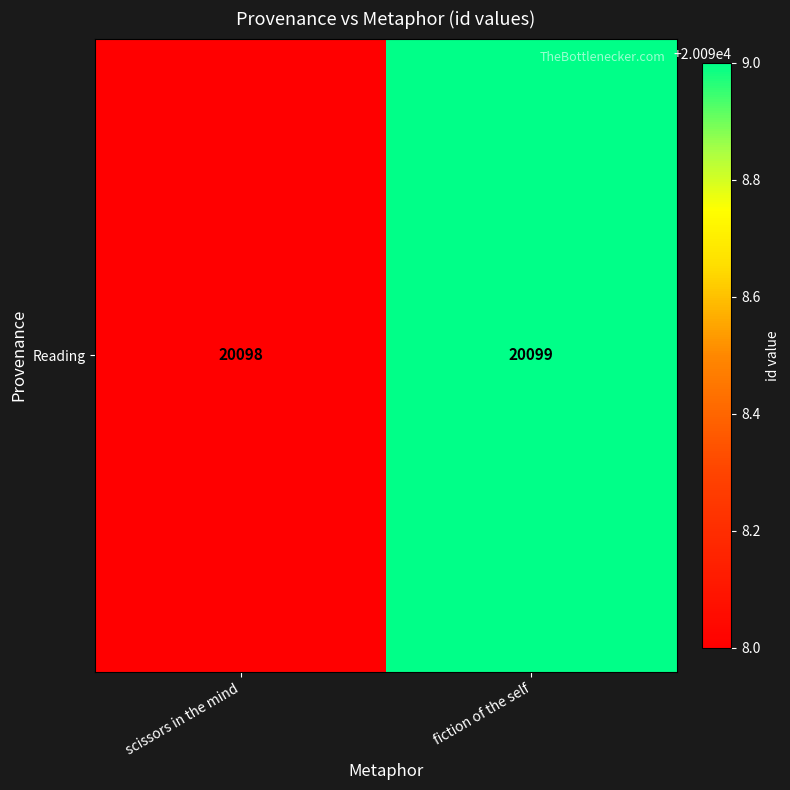

At which label is the value closest to 20098?

scissors in the mind